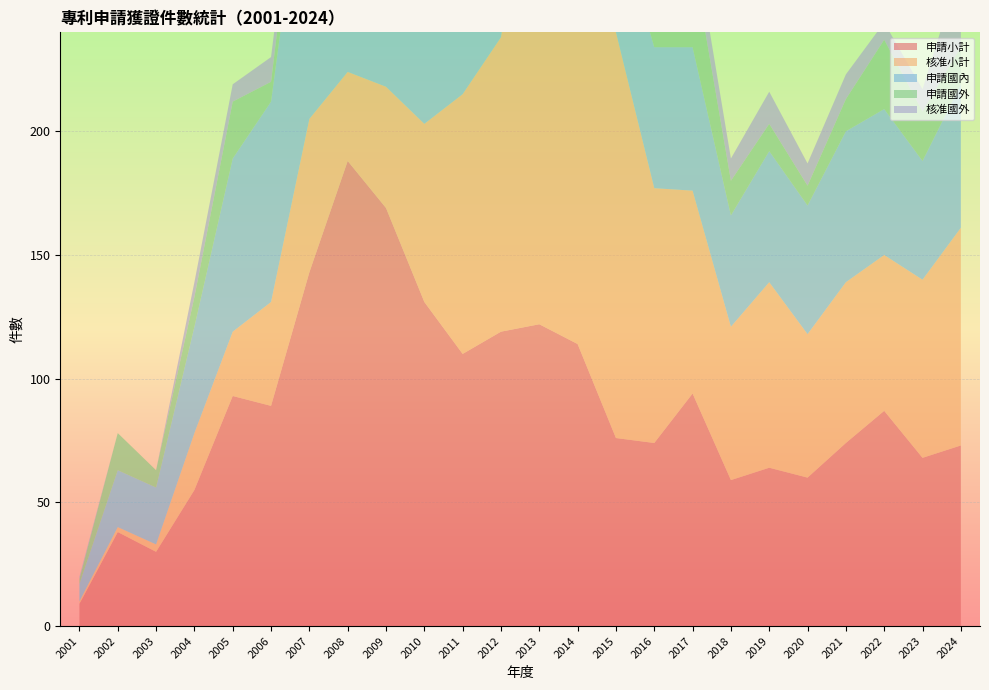

Reading left to right, list all the values displayed in this chart.

申請小計: 2001=9	2002=38	2003=30	2004=55	2005=93	2006=89	2007=143	2008=188	2009=169	2010=131	2011=110	2012=119	2013=122	2014=114	2015=76	2016=74	2017=94	2018=59	2019=64	2020=60	2021=74	2022=87	2023=68	2024=73
核准小計: 2001=1	2002=2	2003=3	2004=23	2005=26	2006=42	2007=62	2008=36	2009=49	2010=72	2011=105	2012=119	2013=219	2014=169	2015=164	2016=103	2017=82	2018=62	2019=75	2020=58	2021=65	2022=63	2023=72	2024=88
申請國內: 2001=7	2002=23	2003=23	2004=43	2005=70	2006=81	2007=123	2008=172	2009=137	2010=122	2011=94	2012=96	2013=99	2014=90	2015=48	2016=57	2017=58	2018=45	2019=53	2020=52	2021=61	2022=59	2023=48	2024=58
申請國外: 2001=2	2002=15	2003=7	2004=12	2005=23	2006=8	2007=20	2008=16	2009=32	2010=9	2011=16	2012=23	2013=23	2014=24	2015=28	2016=17	2017=36	2018=14	2019=11	2020=8	2021=13	2022=28	2023=20	2024=15
核准國外: 2001=1	2002=0	2003=0	2004=6	2005=7	2006=10	2007=7	2008=6	2009=10	2010=13	2011=20	2012=18	2013=24	2014=18	2015=21	2016=7	2017=12	2018=9	2019=13	2020=9	2021=10	2022=7	2023=9	2024=33